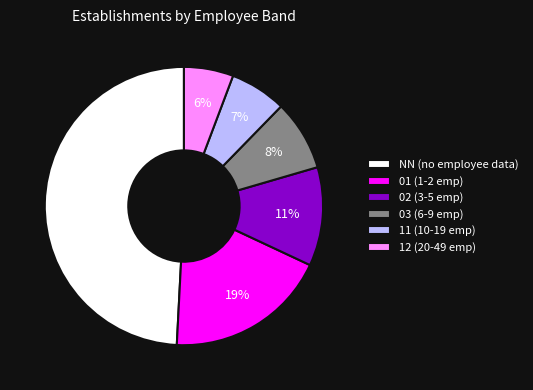

Combined, do 03 (6-9 emp) and 02 (3-5 emp) account for over 50%?

No